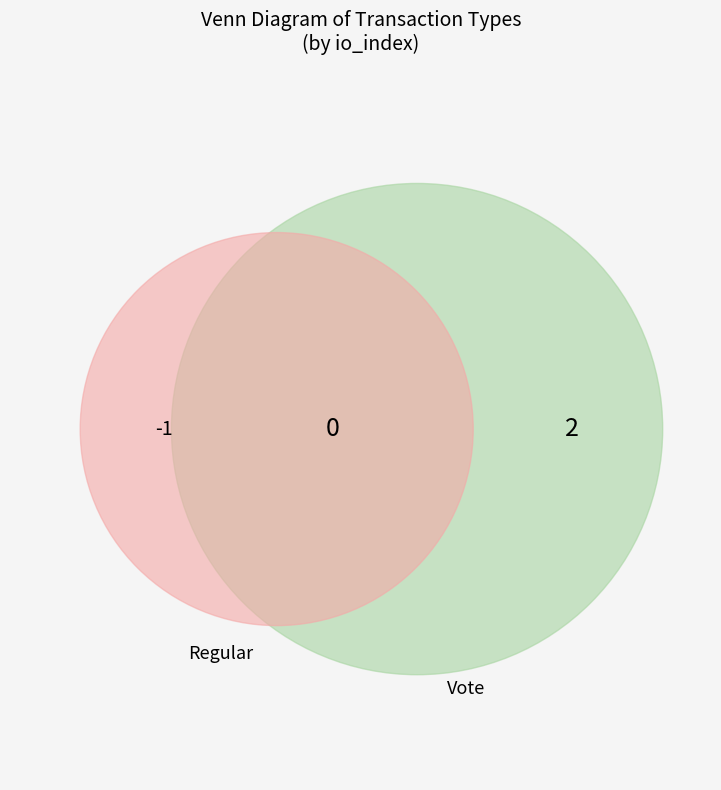

Count the number of slices in the pie.

2